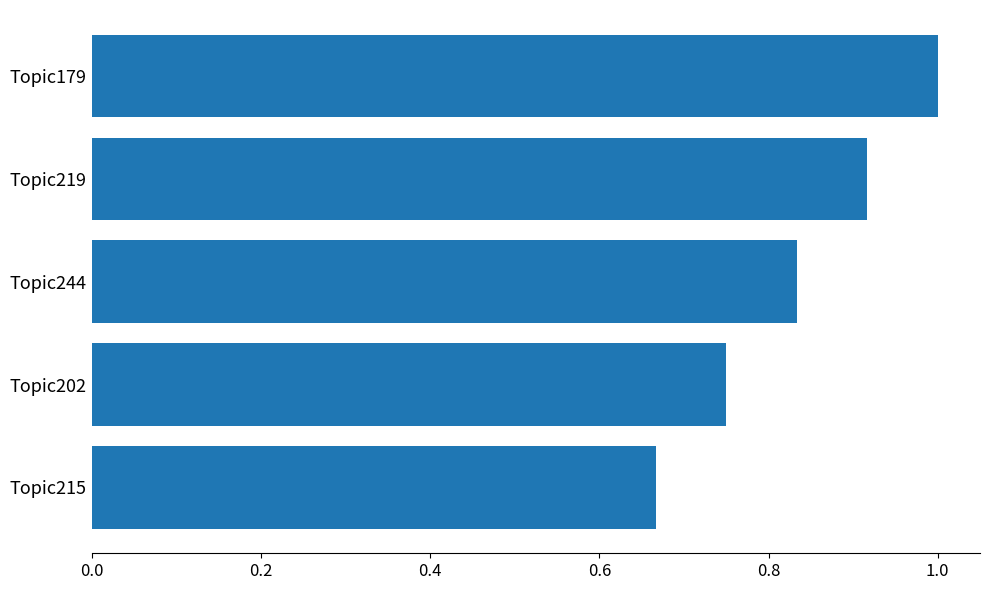

What is the difference between the maximum and minimum values?

0.3